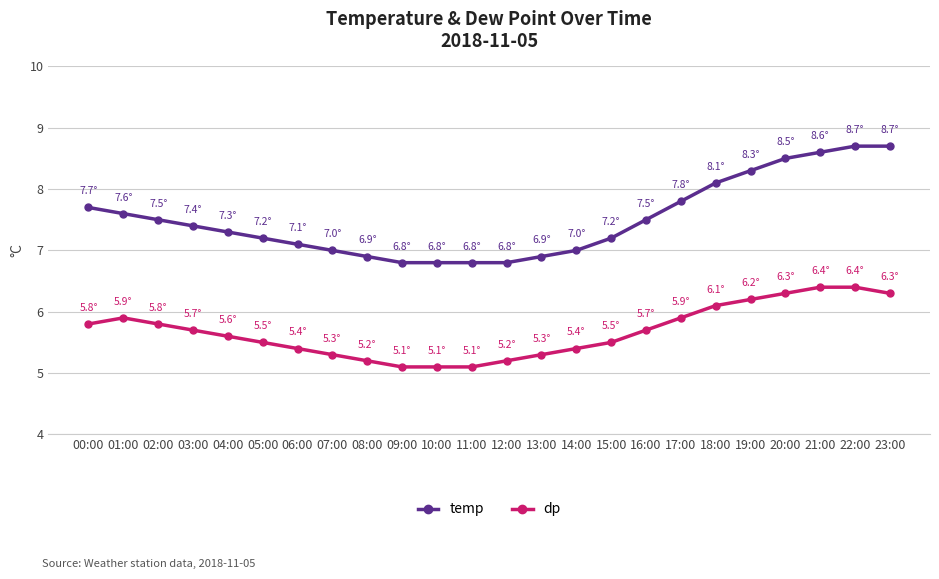

How many data points does each series have?

24